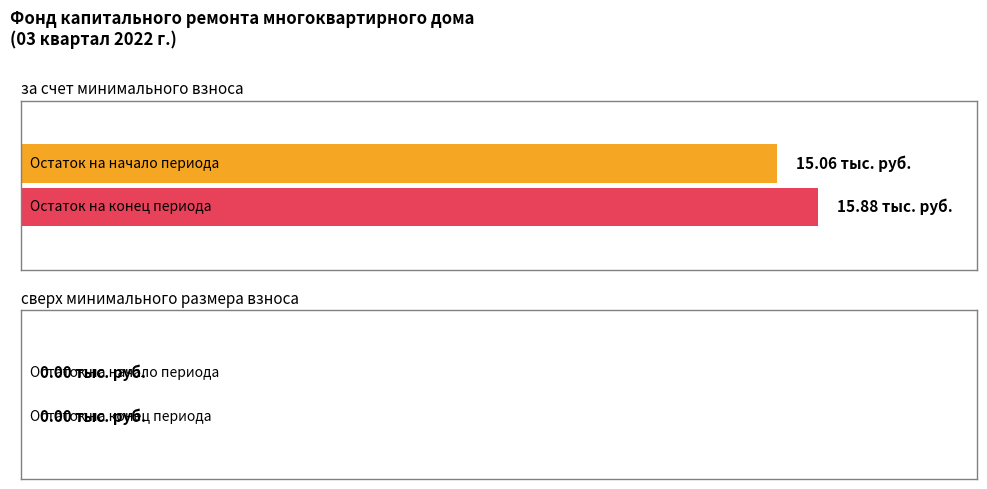

Does the chart contain any negative values?

No